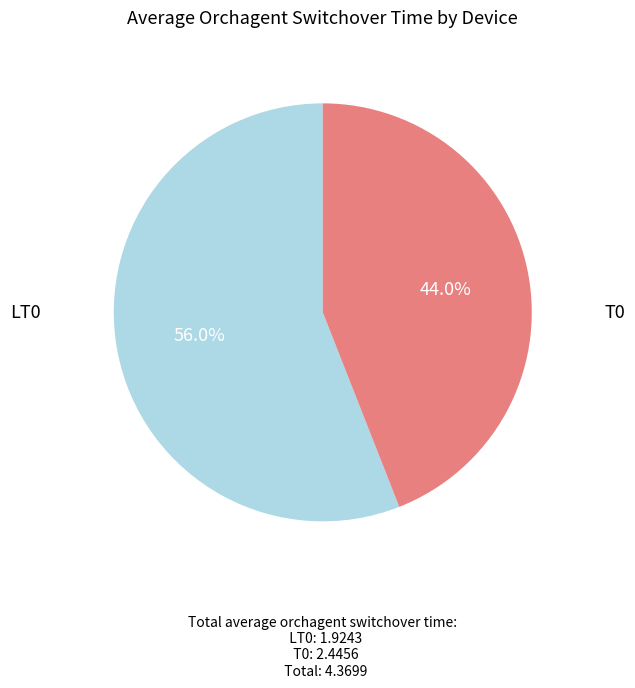

Does any single category account for the majority?

Yes